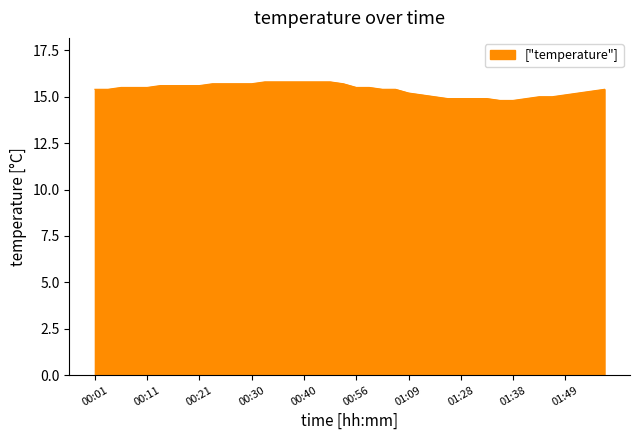

What is the minimum value shown in the chart?

14.8